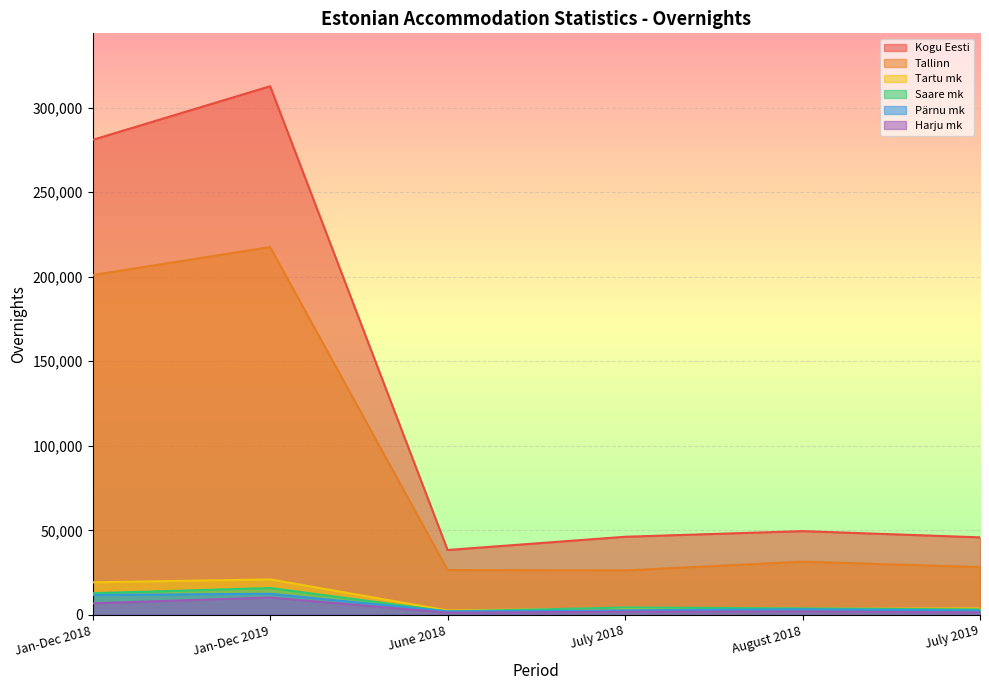

The Pärnu mk series shows 3324 at August 2018. True or false?

True